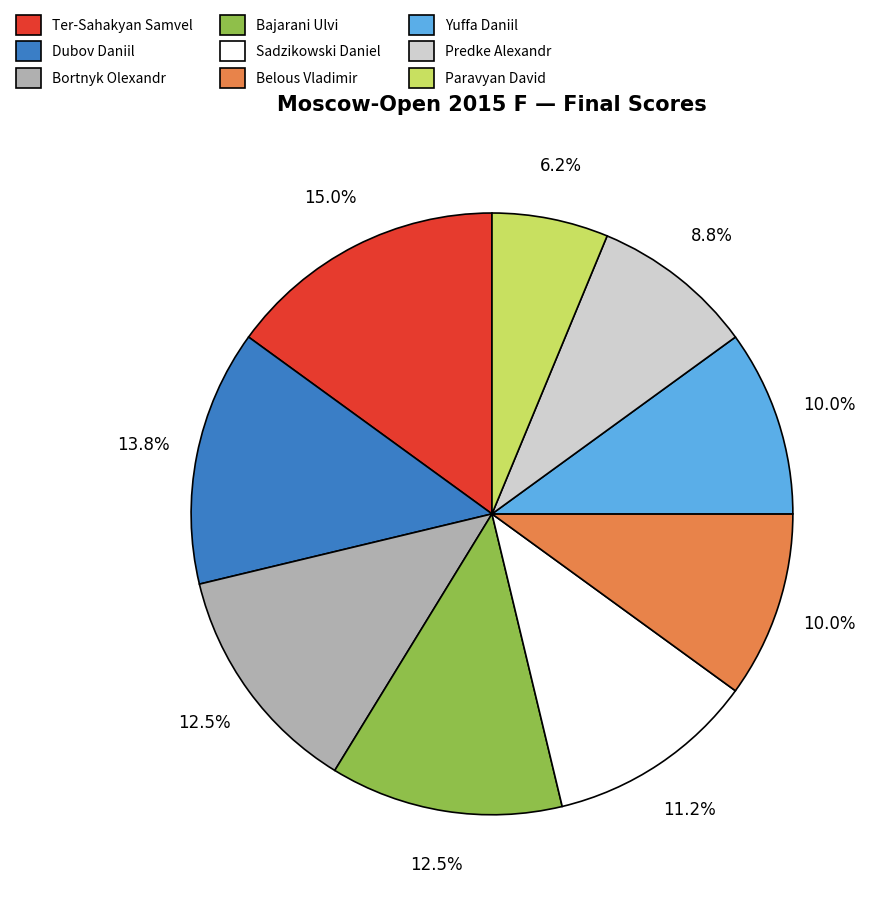

Do Belous Vladimir and Paravyan David together represent more than half of the pie?

No